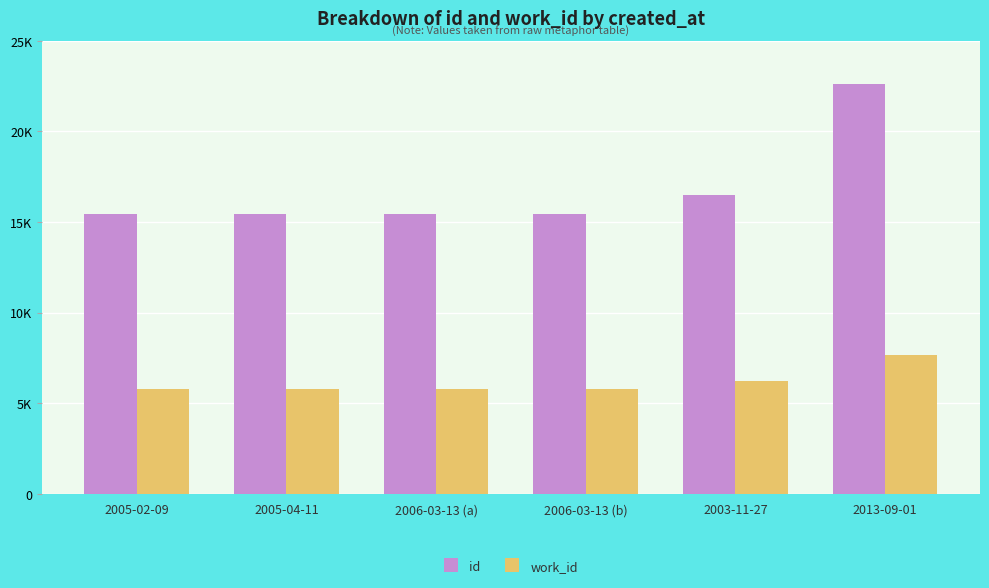

What are all the series names shown in the legend?

id, work_id